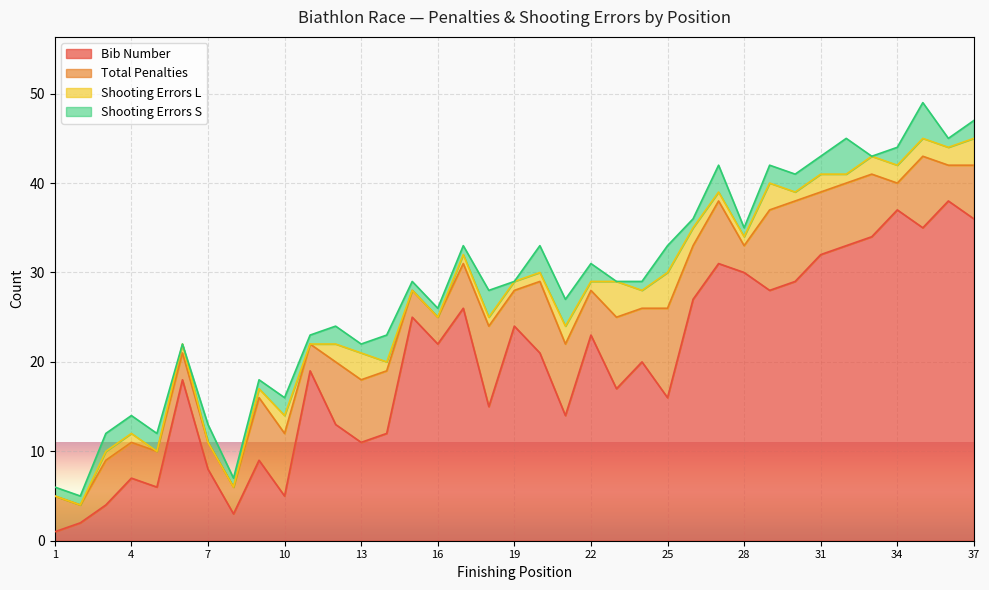

At which label is Shooting Errors L closest to 2?

10